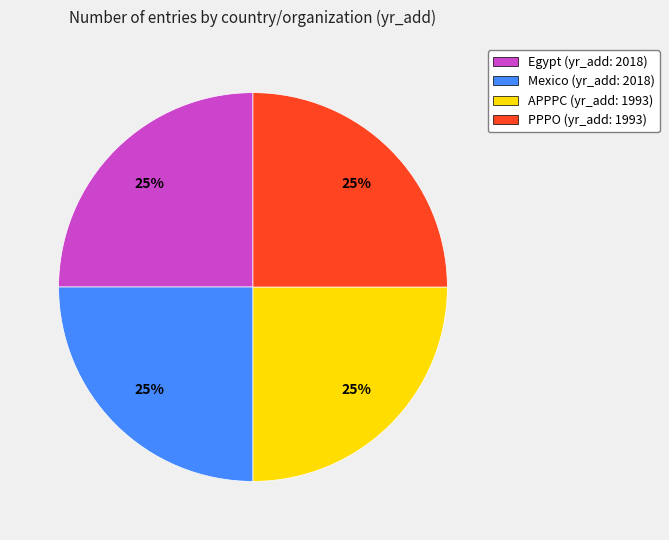

To the nearest percent, what is the combined percentage of PPPO and Mexico?

50%